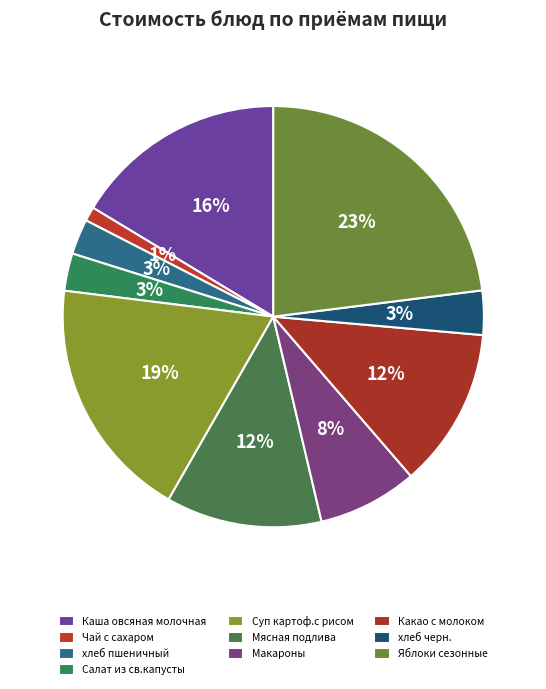

What percentage is the Макароны slice, to the nearest percent?

8%